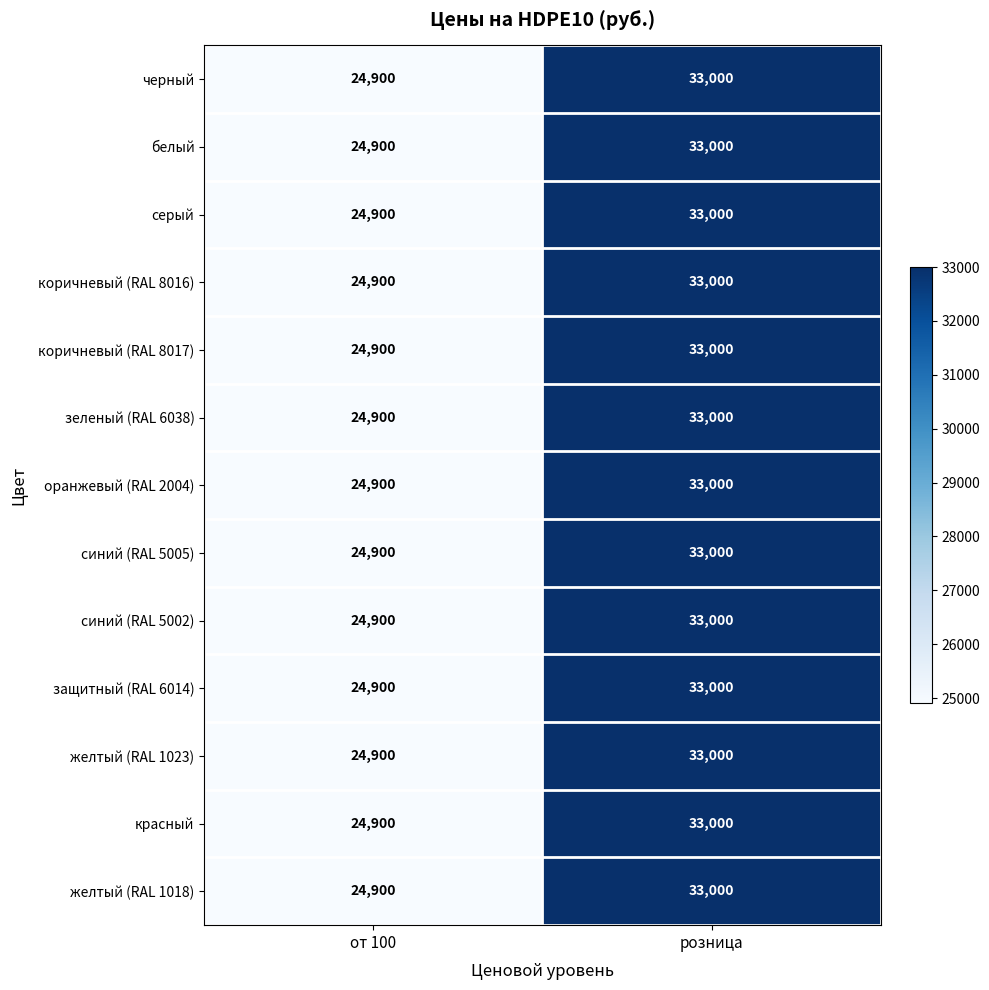

What is the average value of the белый series?

28950